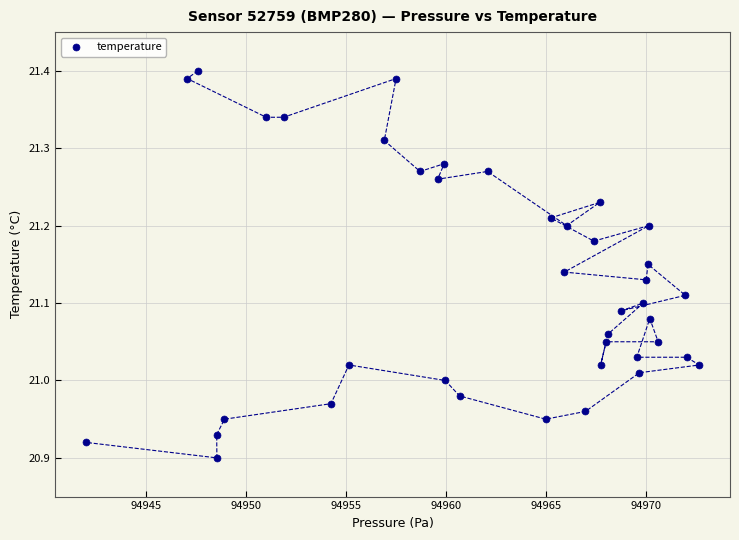

What is the range of Y values (max minus min)?

0.5